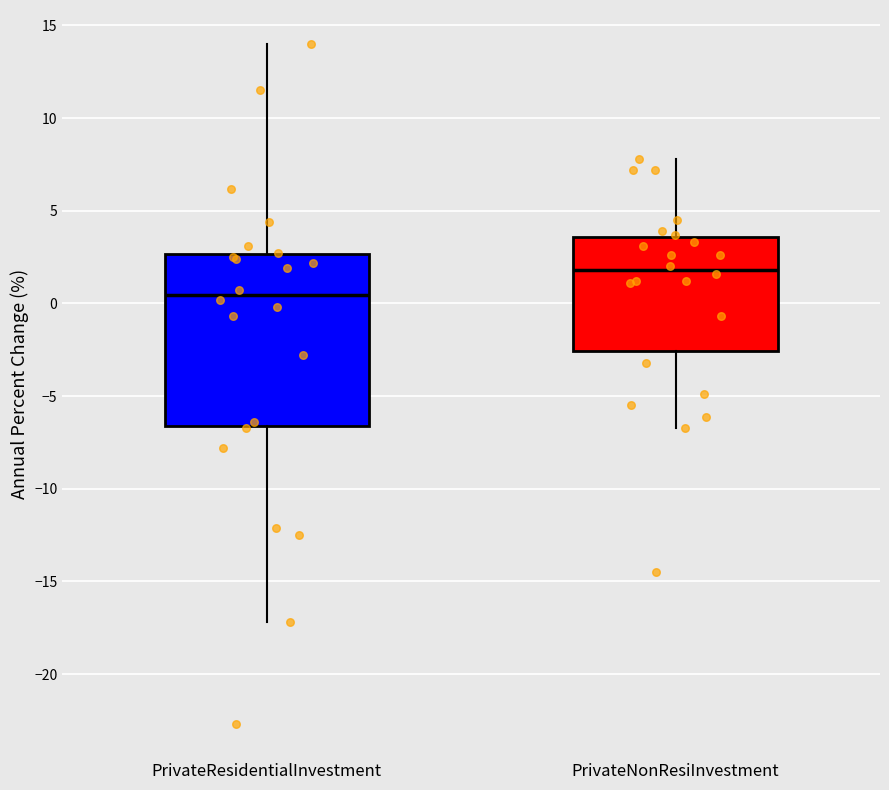

Which box is the tallest, from its lower edge to its upper edge?

PrivateResidentialInvestment